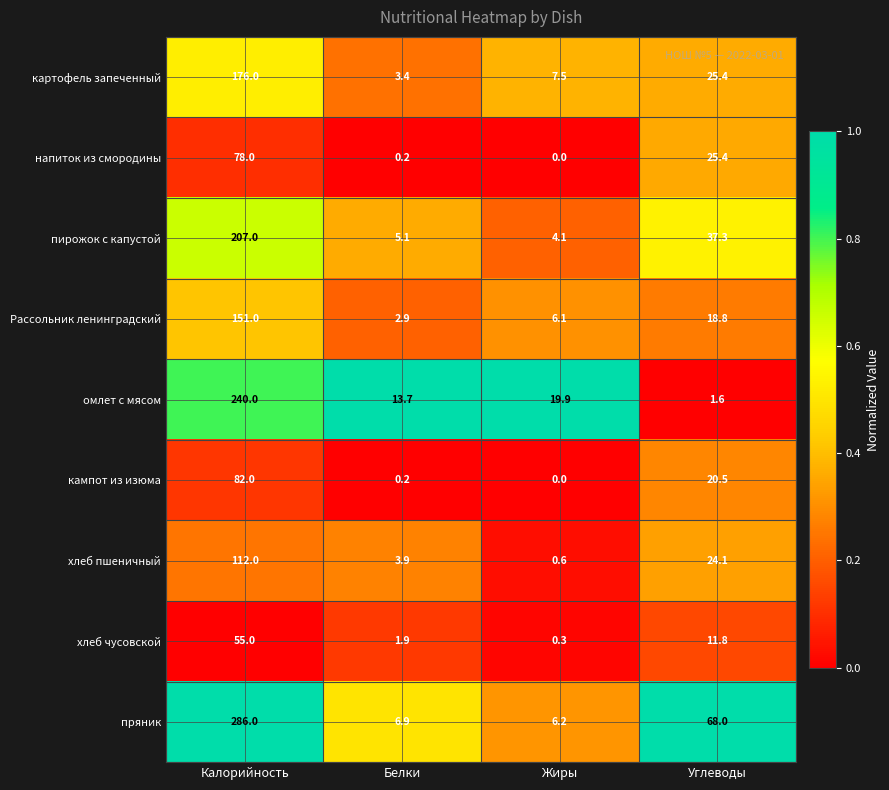

Which series has the largest total across all categories?

пряник